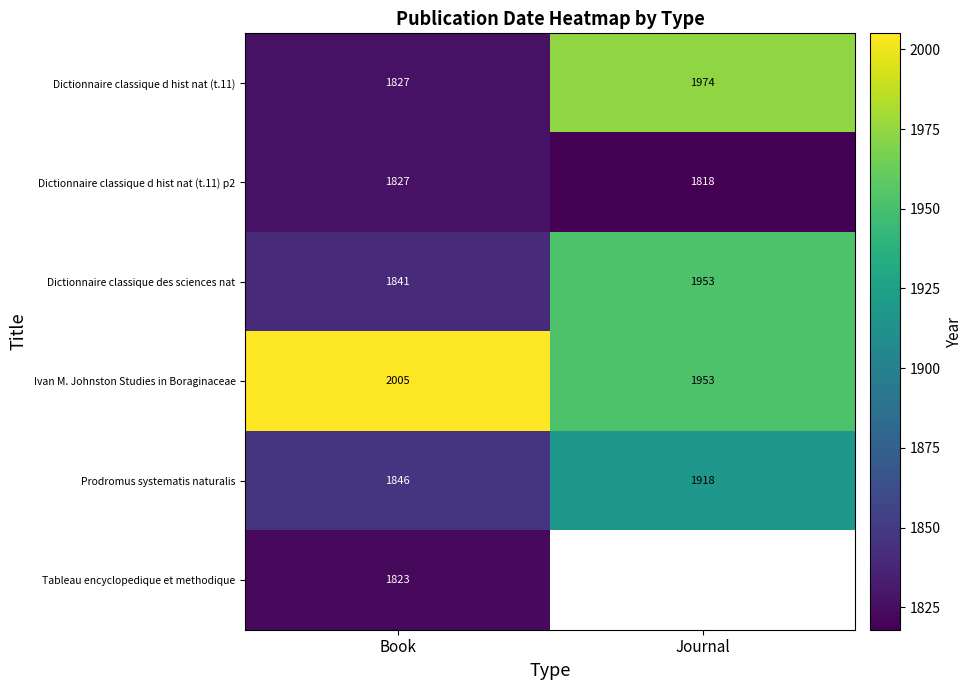

At which category is the sum across all series the highest?

Book